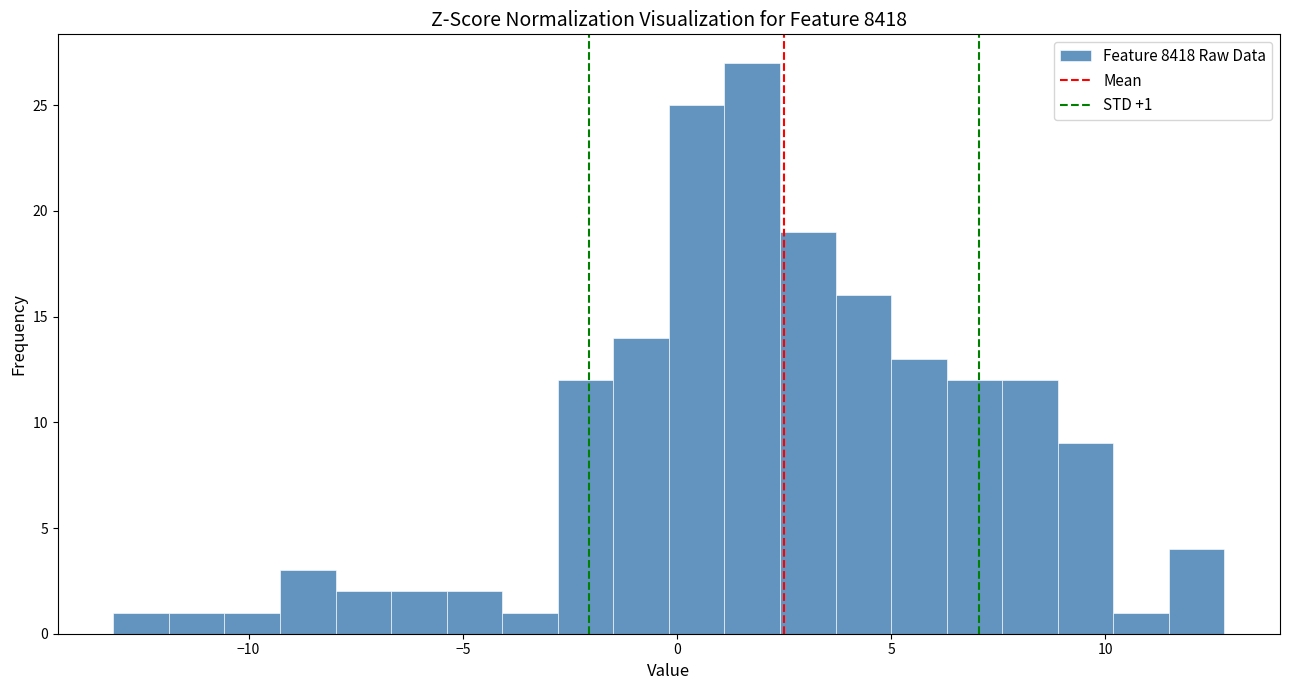

Read against the x-axis, roughly where is the centre of the tallest bar?

2.0